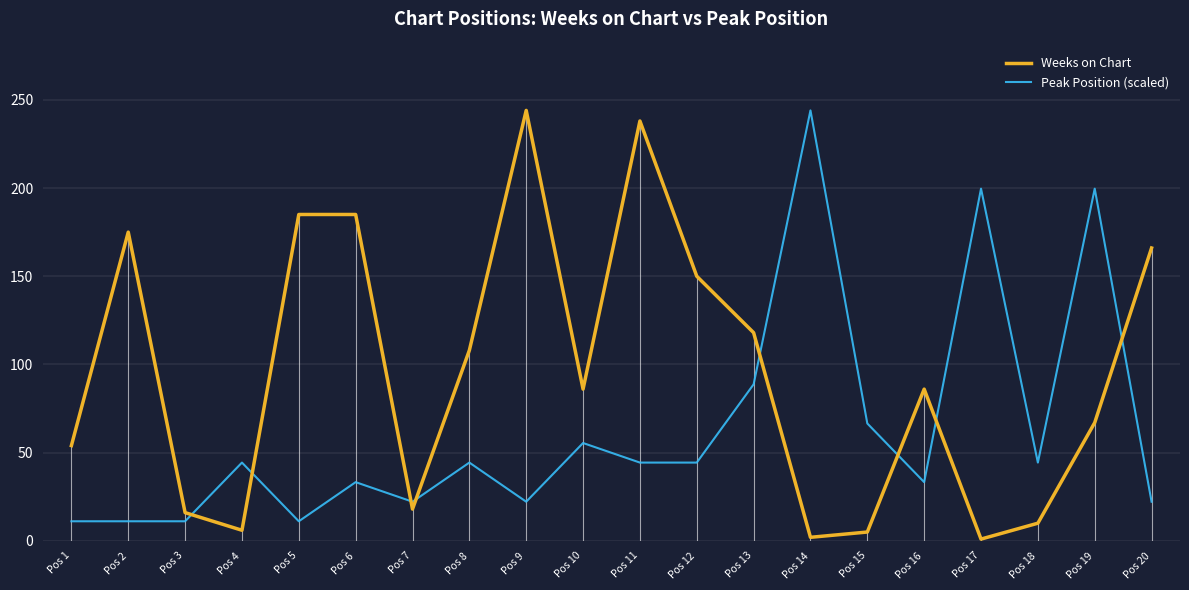

Reading left to right, transcribe all the data shown in this chart.

Weeks on Chart: Pos 1=54.0	Pos 2=175.0	Pos 3=16.0	Pos 4=6.0	Pos 5=185.0	Pos 6=185.0	Pos 7=18.0	Pos 8=108.0	Pos 9=244.0	Pos 10=86.0	Pos 11=238.0	Pos 12=150.0	Pos 13=118.0	Pos 14=2.0	Pos 15=5.0	Pos 16=86.0	Pos 17=1.0	Pos 18=10.0	Pos 19=67.0	Pos 20=166.0
Peak Position (scaled): Pos 1=11.1	Pos 2=11.1	Pos 3=11.1	Pos 4=44.4	Pos 5=11.1	Pos 6=33.3	Pos 7=22.2	Pos 8=44.4	Pos 9=22.2	Pos 10=55.5	Pos 11=44.4	Pos 12=44.4	Pos 13=88.7	Pos 14=244.0	Pos 15=66.5	Pos 16=33.3	Pos 17=199.6	Pos 18=44.4	Pos 19=199.6	Pos 20=22.2